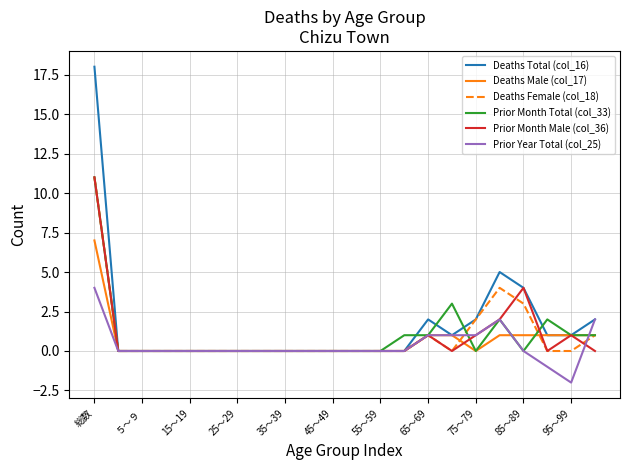

Which series has the largest range (max minus min)?

Deaths Total (col_16)